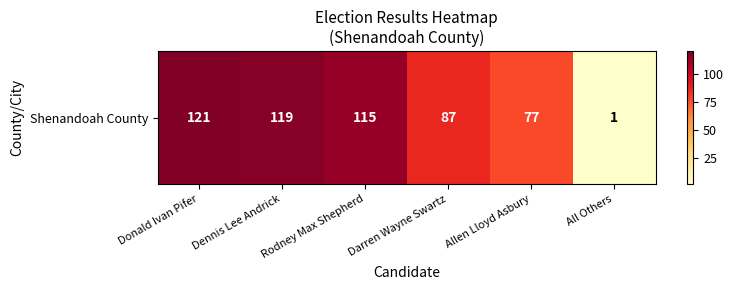

Rank the categories by value from highest to lowest.

Donald Ivan Pifer, Dennis Lee Andrick, Rodney Max Shepherd, Darren Wayne Swartz, Allen Lloyd Asbury, All Others